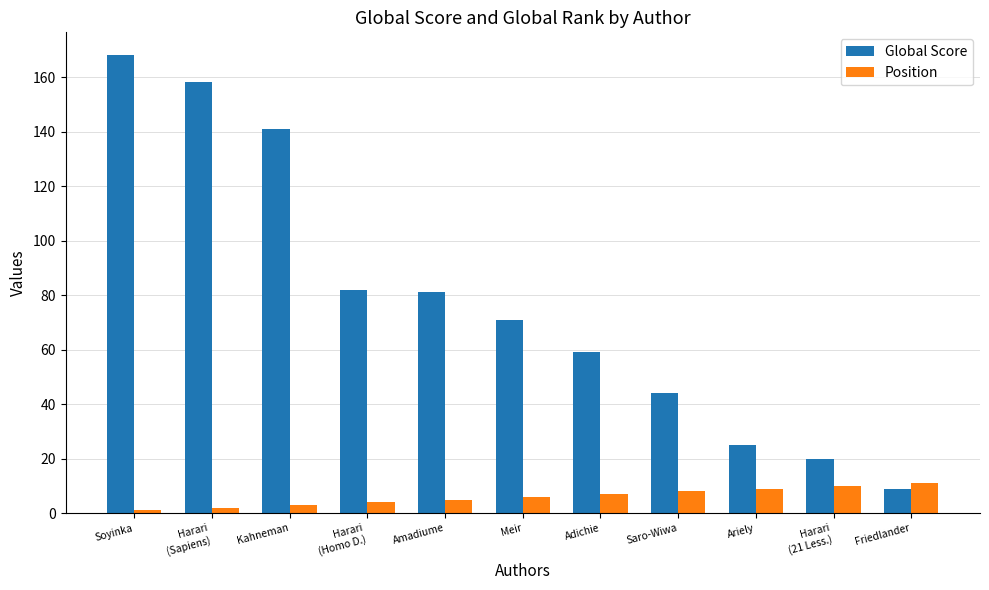

List the series in order of their peak value, highest first.

Global Score, Position